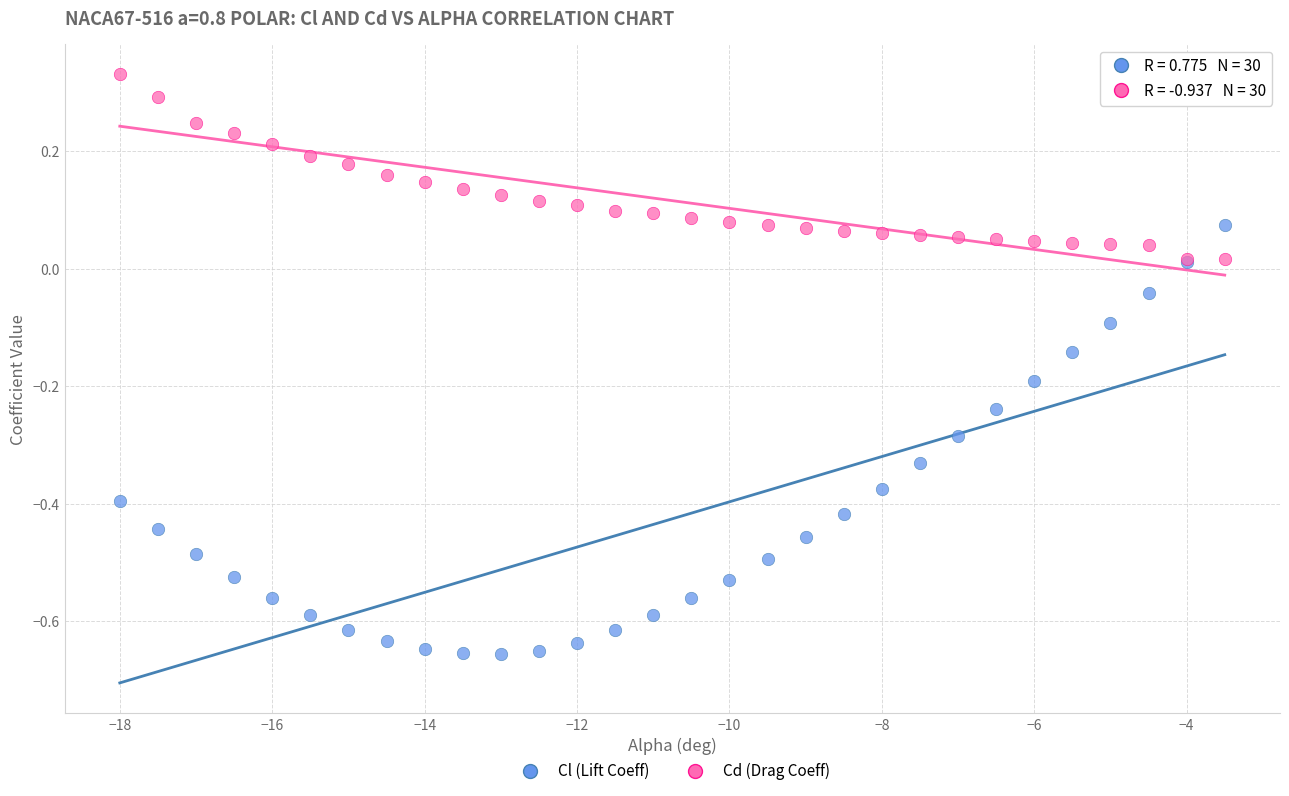

Which series reaches the maximum Y coordinate?

Cd (Drag Coeff)